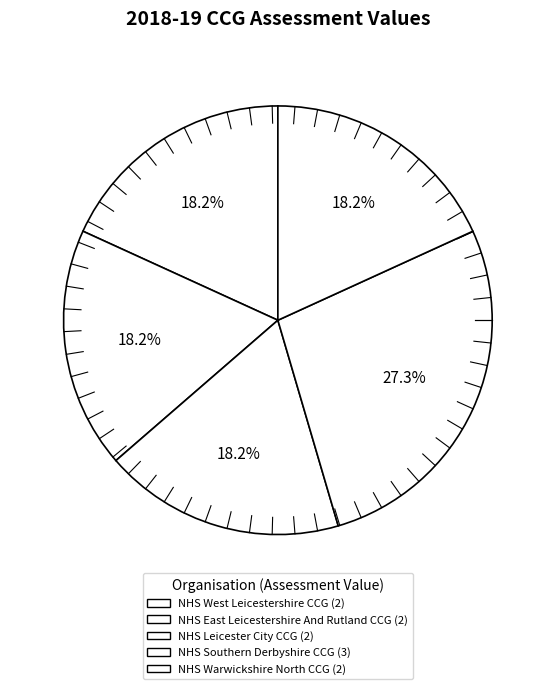

Count the number of slices in the pie.

5